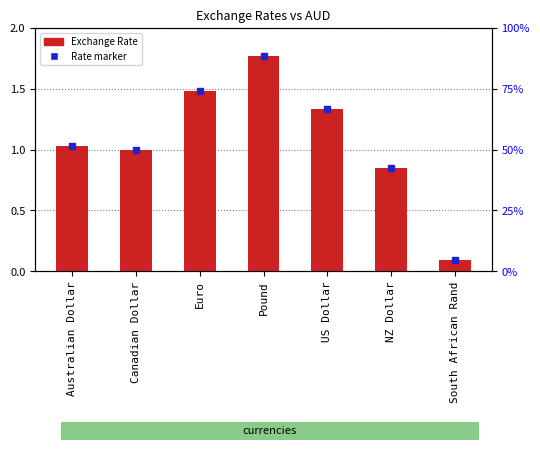

What are all the series names shown in the legend?

Exchange Rate, Rate marker